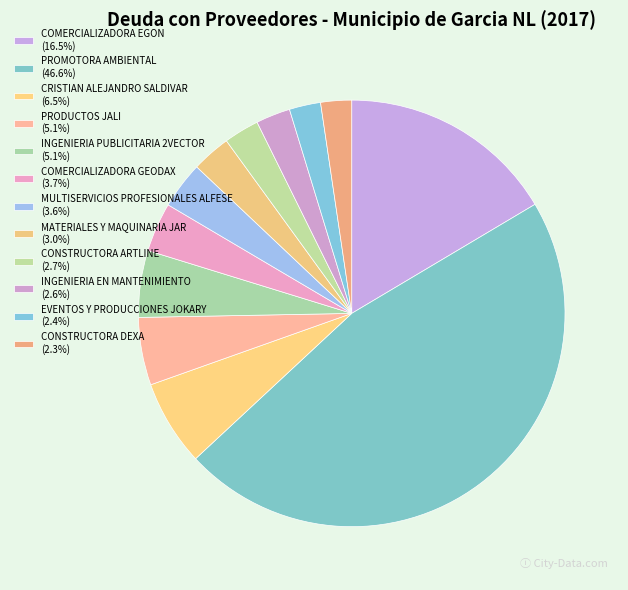

How many slices are in this pie chart?

12